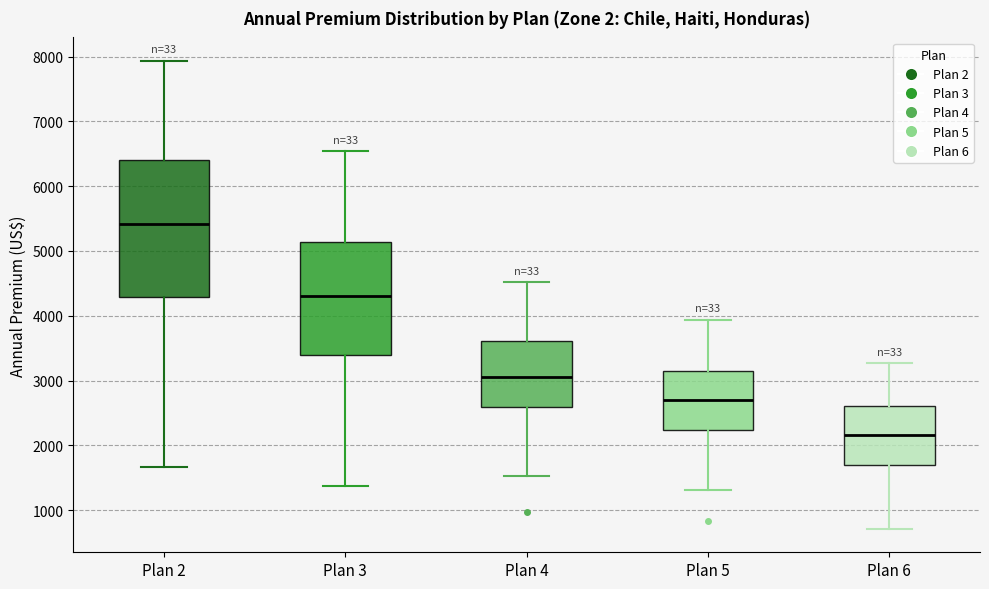

Where does the upper whisker of the box for Plan 5 end on the y-axis? The values are not printed on the chart, so give them approximately, as read against the axis.

3900